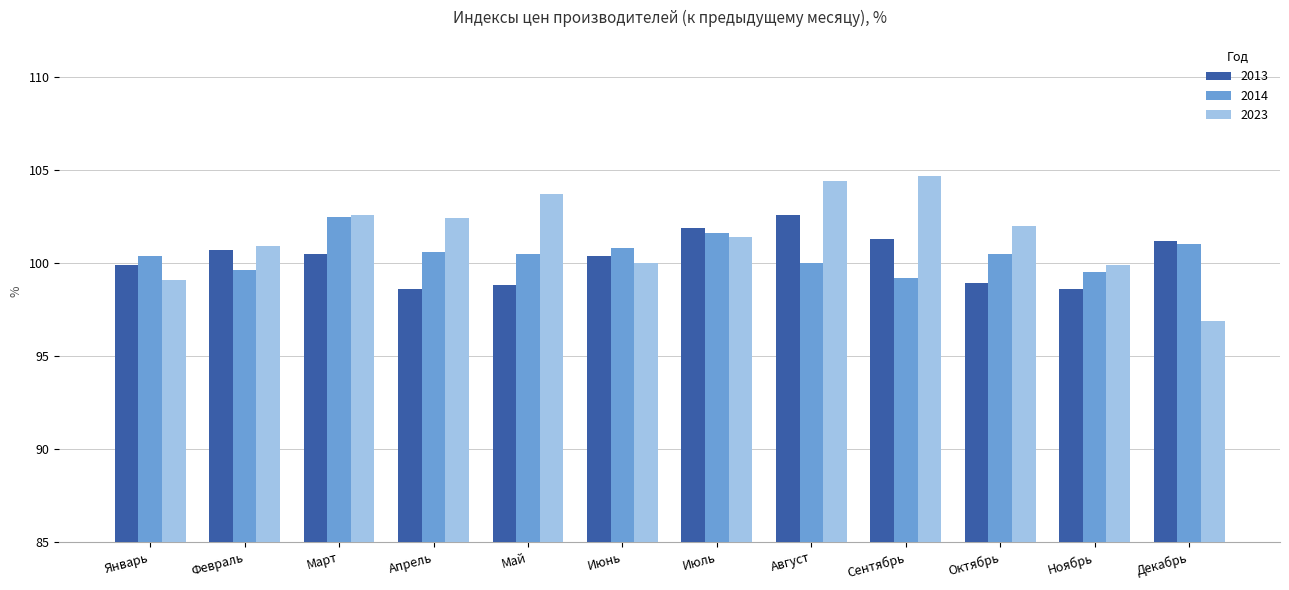

What is the spread (max minus min) of values at Ноябрь?

1.3